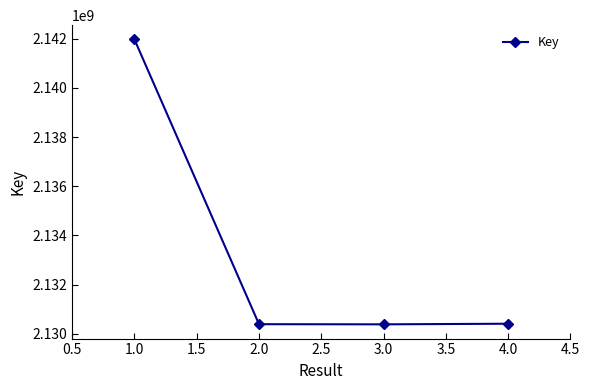

Which has a higher value, 2.0 or 1.0?

1.0